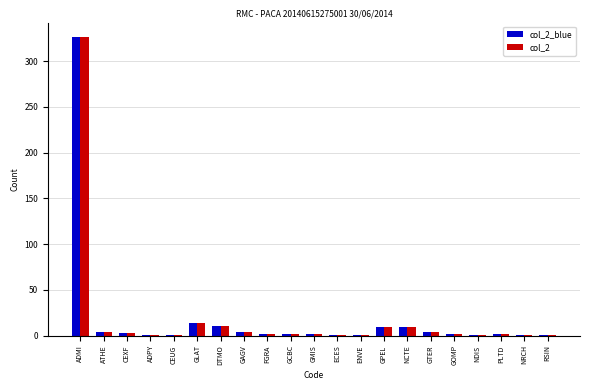

At which category is the sum across all series the highest?

ADMI